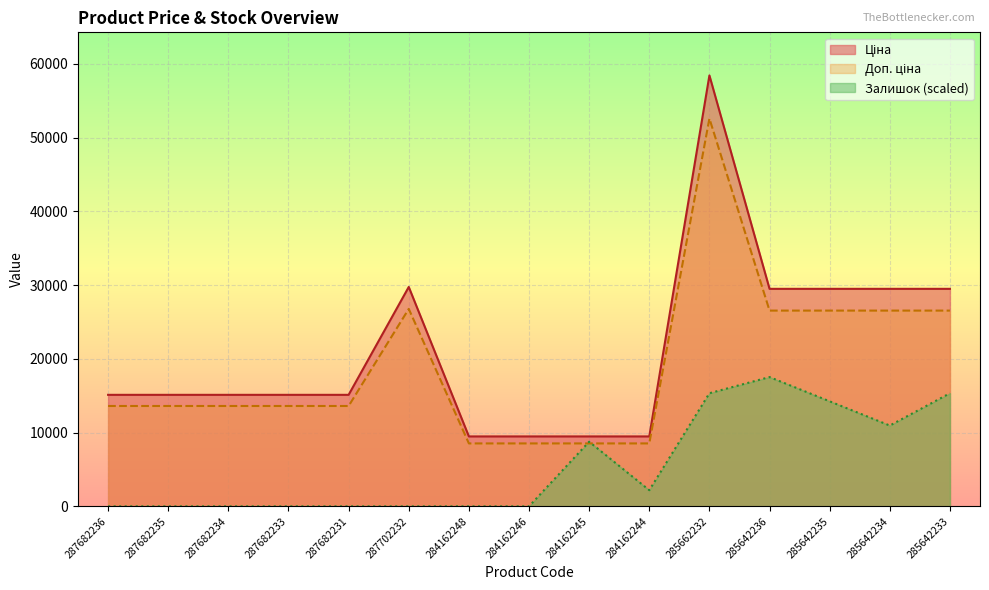

In Доп. ціна, how many points are higher than both neighbors (excluding endpoints)?

2